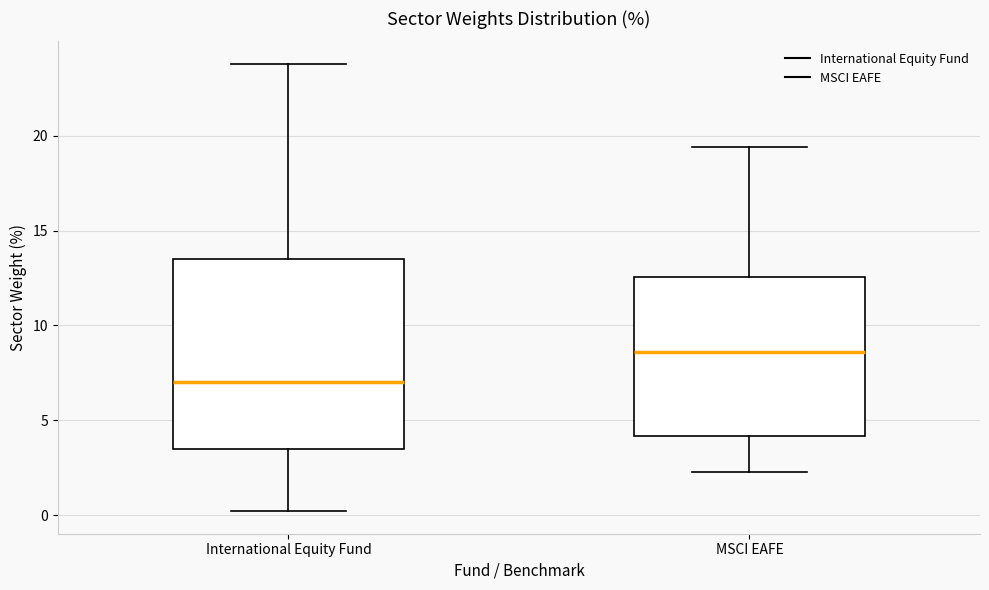

Where is the lower edge of the box for MSCI EAFE on the y-axis? The values are not printed on the chart, so give them approximately, as read against the axis.

4.0